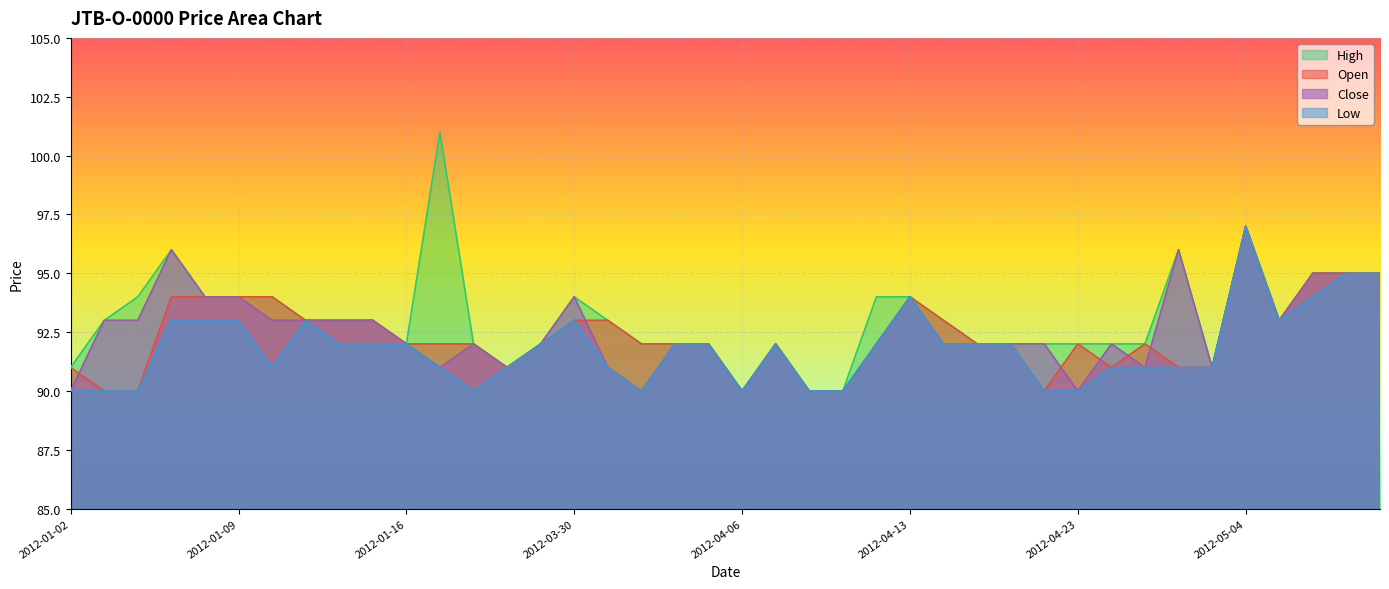

Rank the categories by Close value from lowest to highest.

2012-01-02, 2012-04-03, 2012-04-06, 2012-04-10, 2012-04-11, 2012-04-23, 2012-01-17, 2012-01-19, 2012-04-02, 2012-04-26, 2012-05-01, 2012-01-16, 2012-01-18, 2012-01-20, 2012-04-04, 2012-04-05, 2012-04-09, 2012-04-12, 2012-04-16, 2012-04-17, 2012-04-18, 2012-04-20, 2012-04-25, 2012-01-03, 2012-01-04, 2012-01-10, 2012-01-11, 2012-01-12, 2012-01-13, 2012-05-07, 2012-01-06, 2012-01-09, 2012-03-30, 2012-04-13, 2012-05-08, 2012-05-09, 2012-05-09, 2012-01-05, 2012-04-27, 2012-05-04